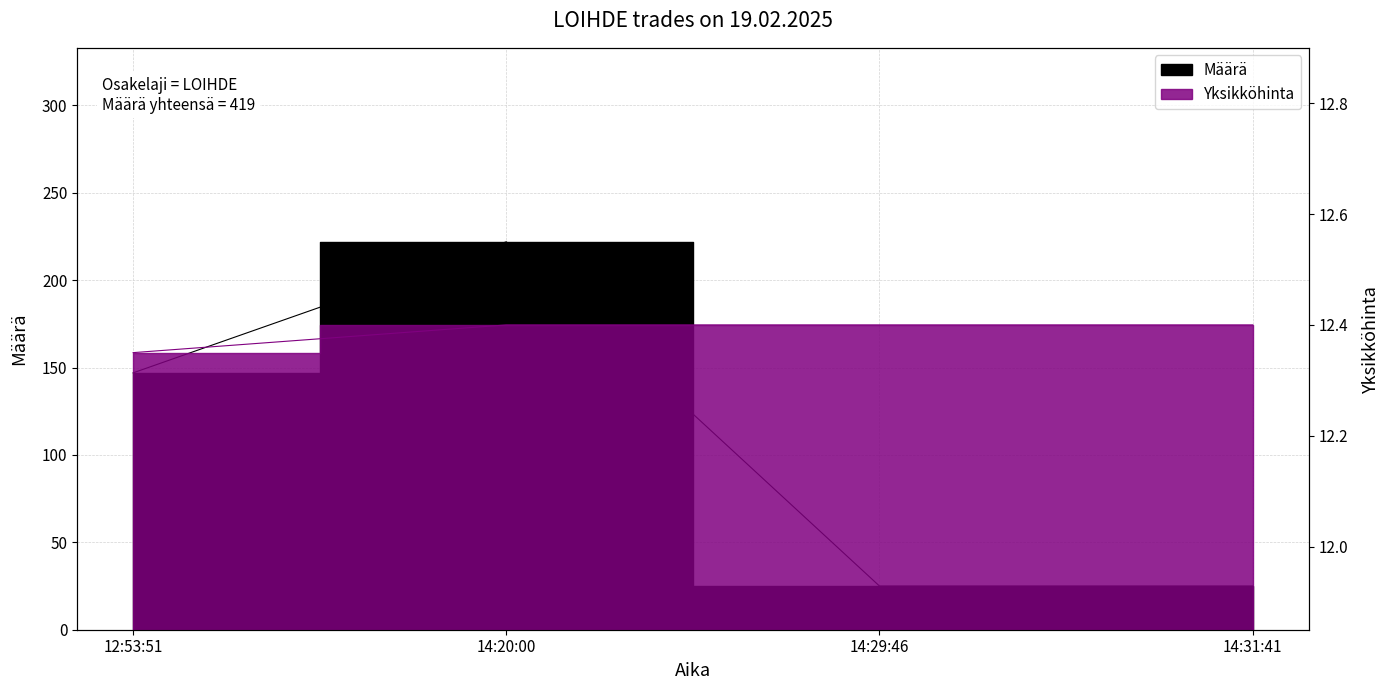

At how many categories does at least one series exceed 208?

1